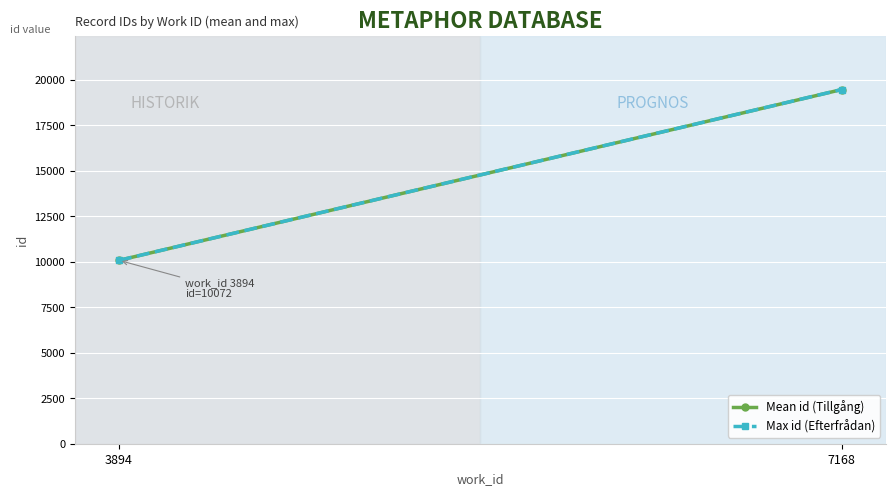

Reading left to right, list all the values displayed in this chart.

Mean id (Tillgång): 3894=10072	7168=19452
Max id (Efterfrågan): 3894=10072	7168=19454